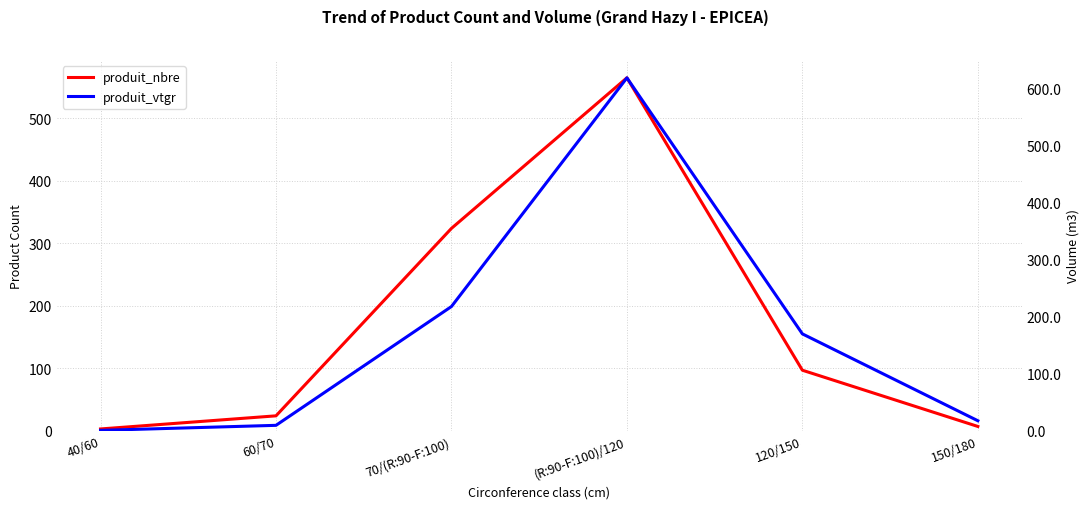

How many distinct data groups are displayed?

2